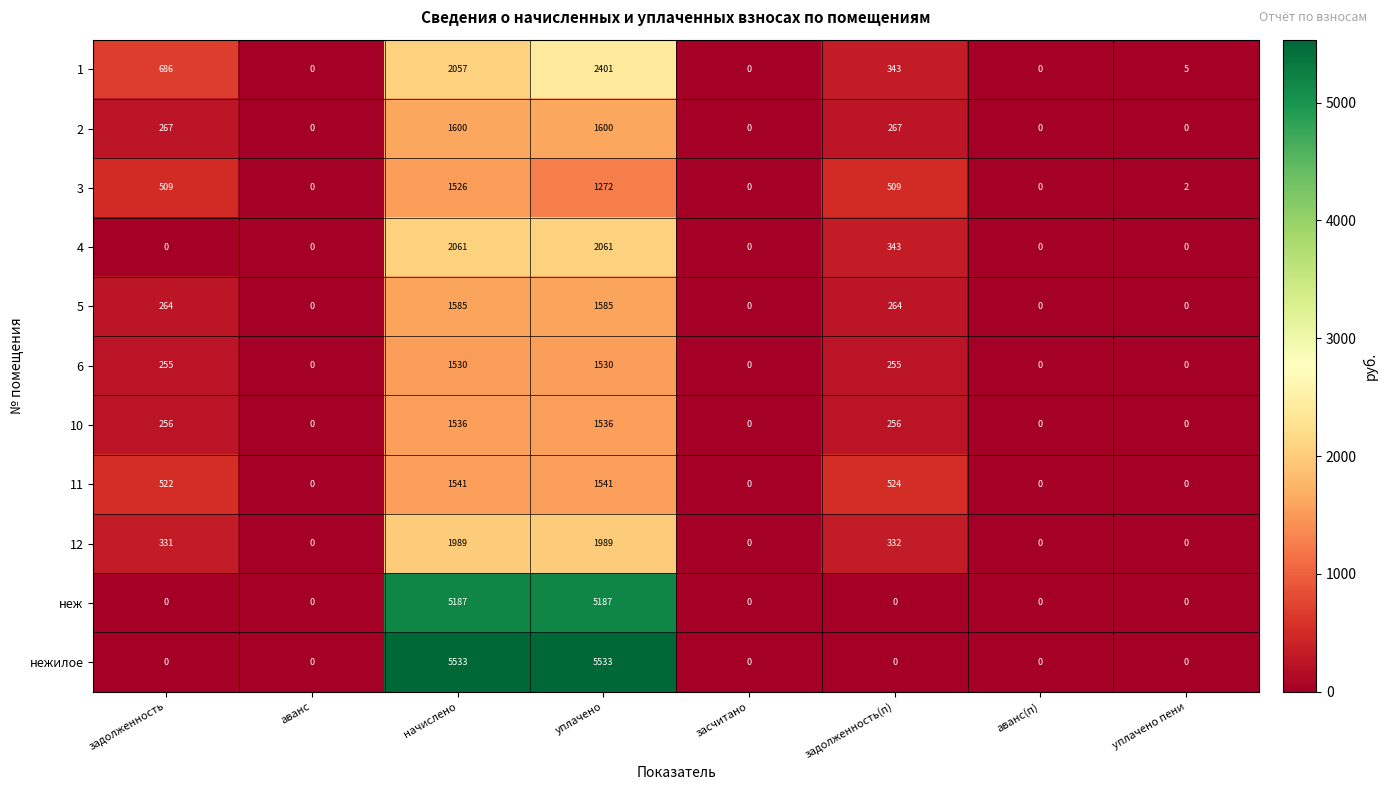

Which series has the largest total across all categories?

нежилое